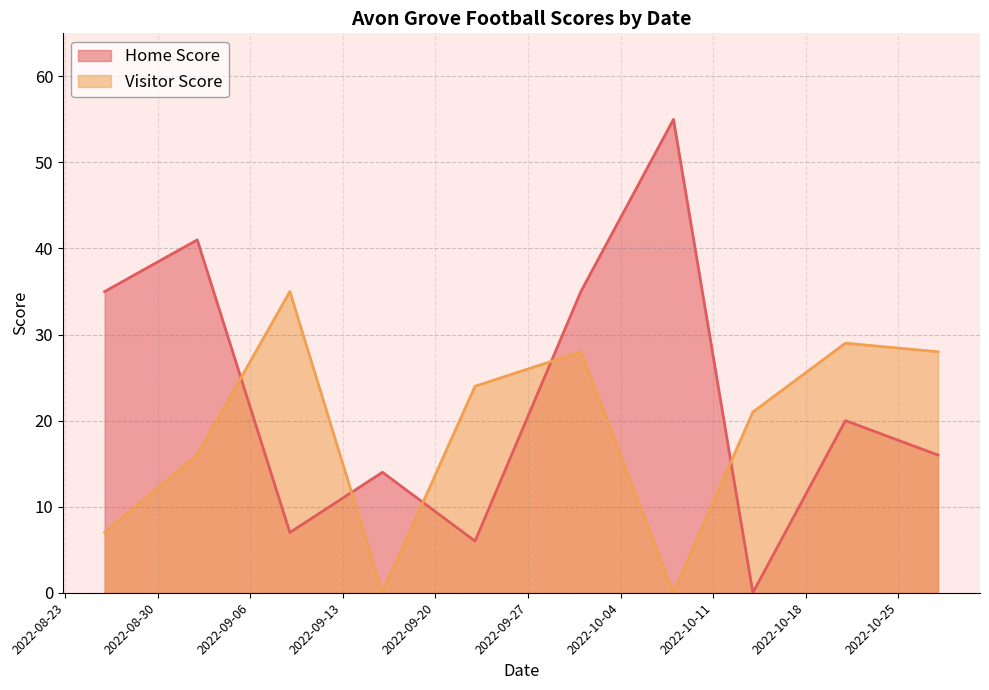

What is the sum of the Home Score values at 2022-09-09 and 2022-09-16?

21